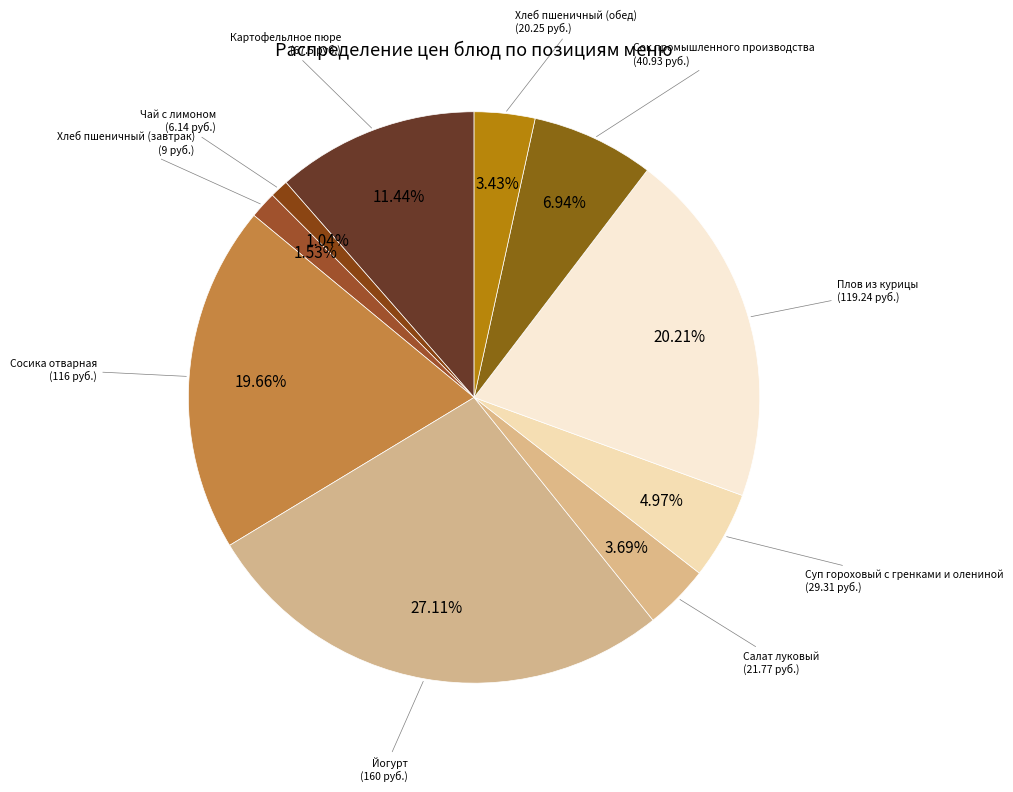

Is it true that Сосика отварная is 20% of the pie?

True